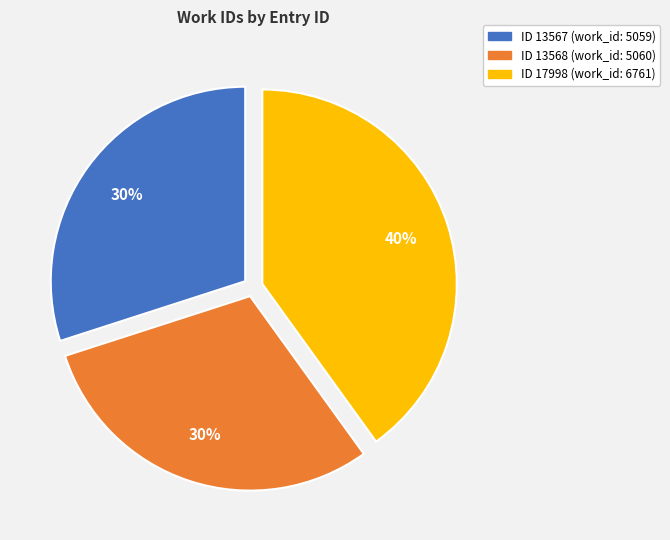

To the nearest percent, what is the average slice percentage?

33%